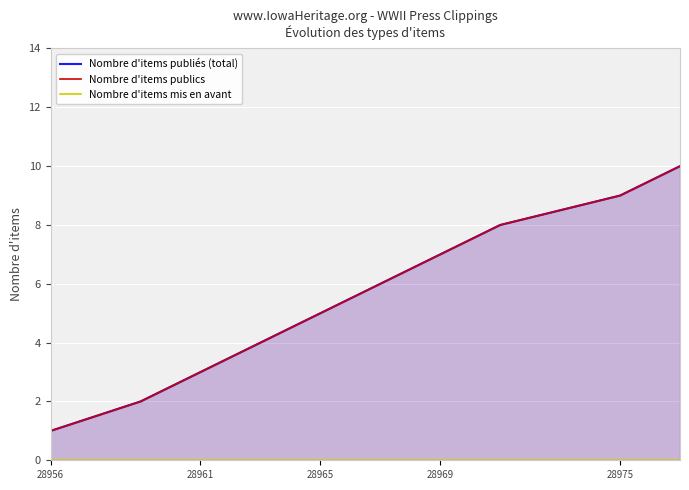

Which series changed the most between 28965 and 28969?

Nombre d'items publiés (total)